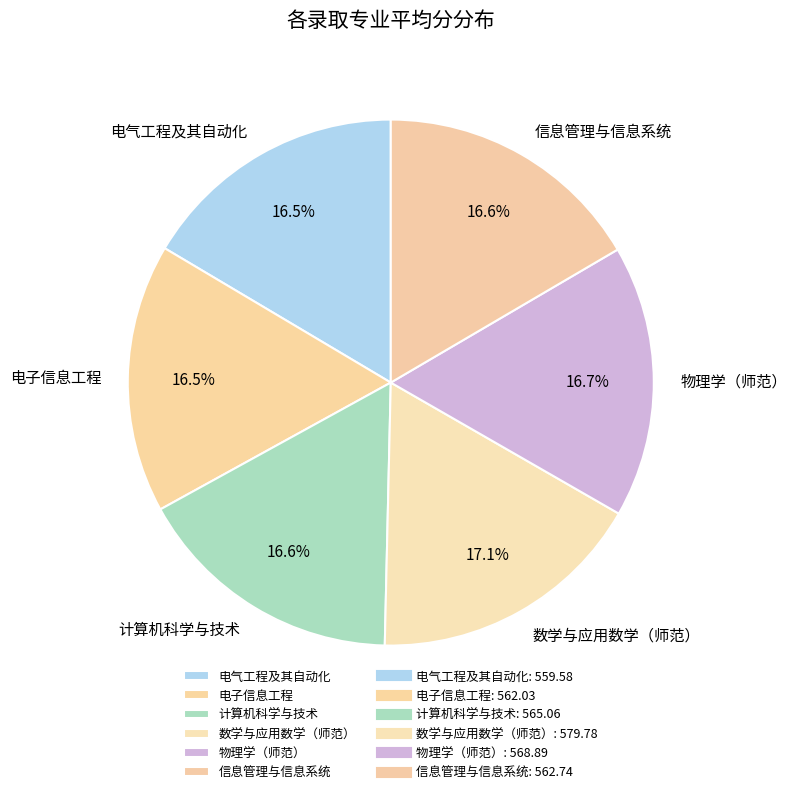

Count the number of slices in the pie.

6